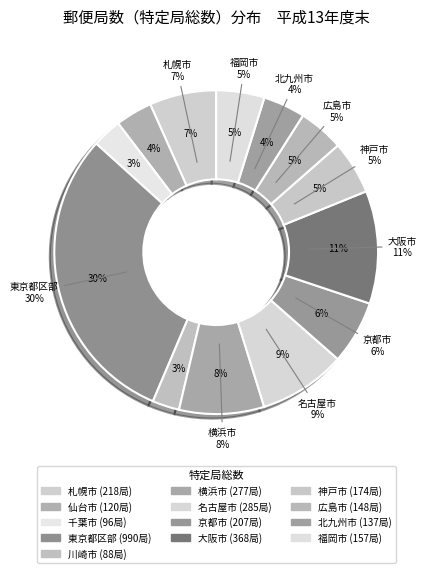

Which category has the smallest portion of the pie?

川崎市